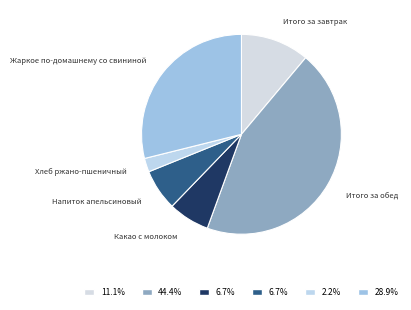

Combined, do Жаркое по-домашнему со свининой and Напиток апельсиновый account for over 50%?

No